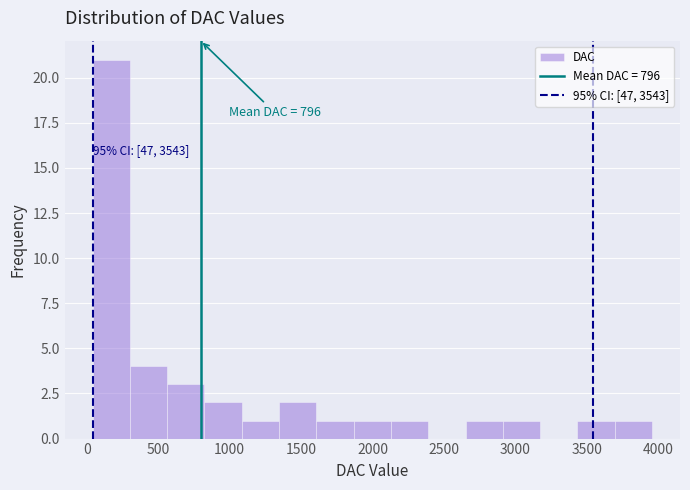

Over which range of the x-axis is the bar tallest?

50 to 300